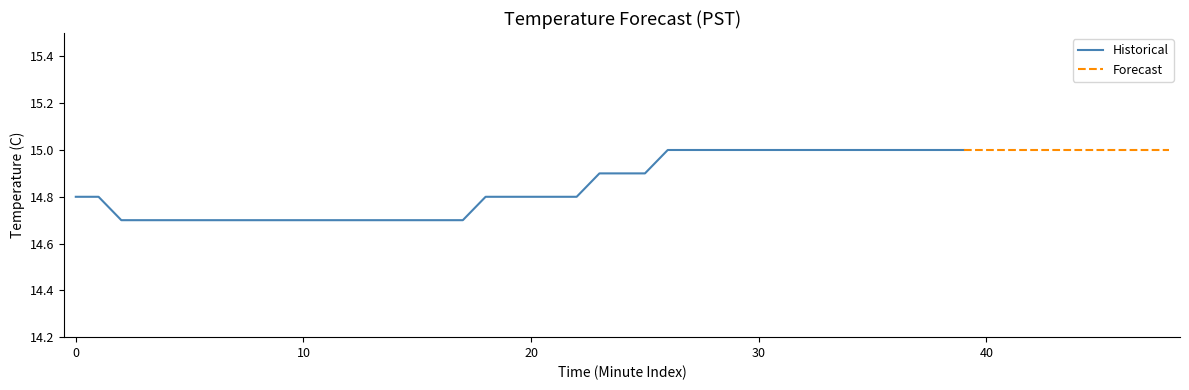

Which label corresponds to the smallest value in the chart?

10